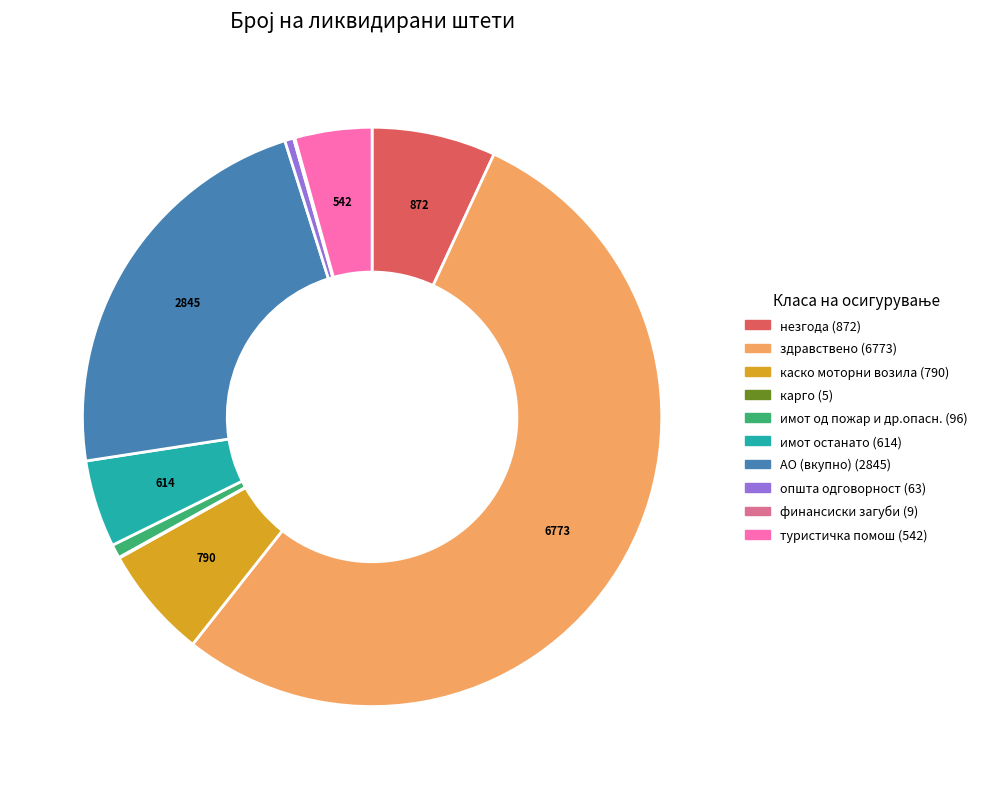

Is it true that имот останато is 18% of the pie?

False